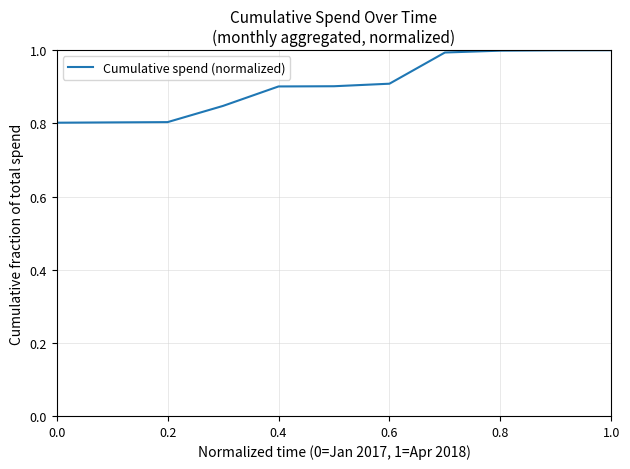

What is the maximum value shown in the chart?

1.0